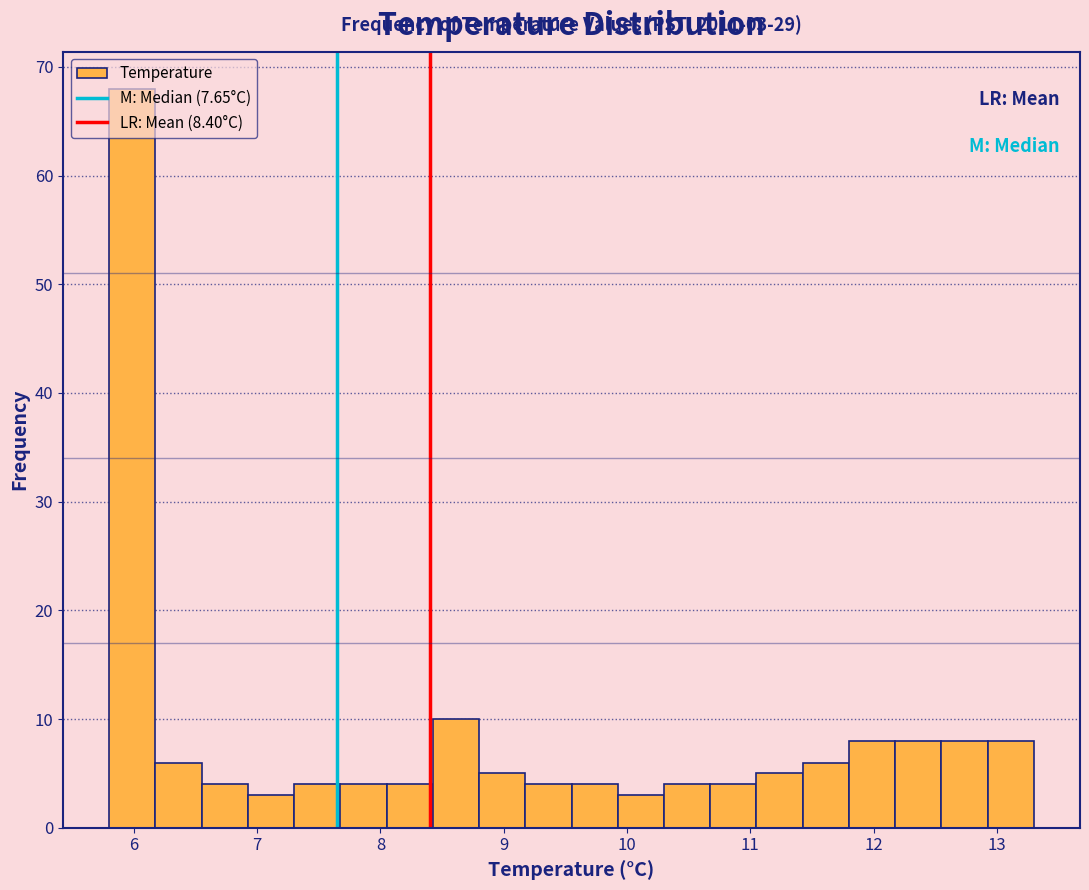

Around what value on the x-axis is the tallest bar? Give the approximate position of its centre, as read against the axis.

6.0